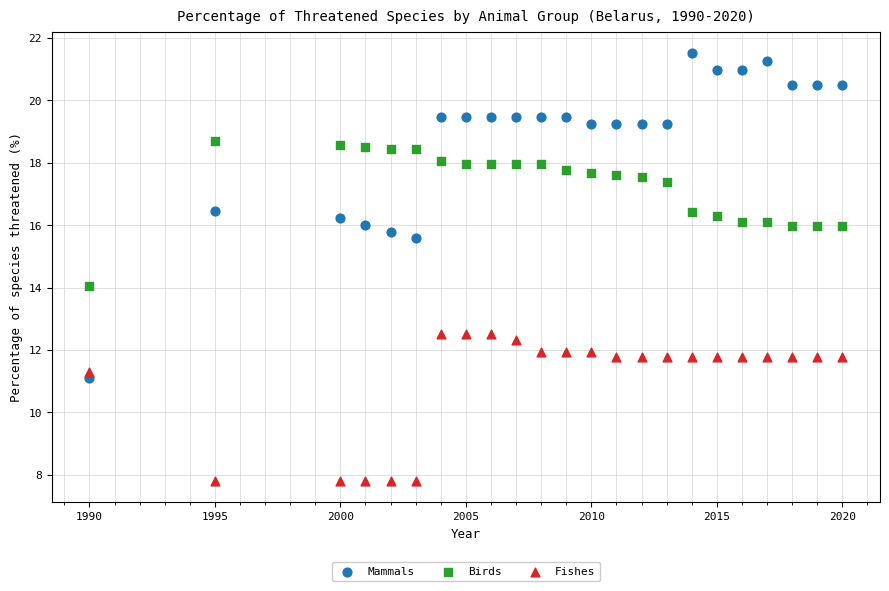

Which series has the widest spread of Y values?

Mammals